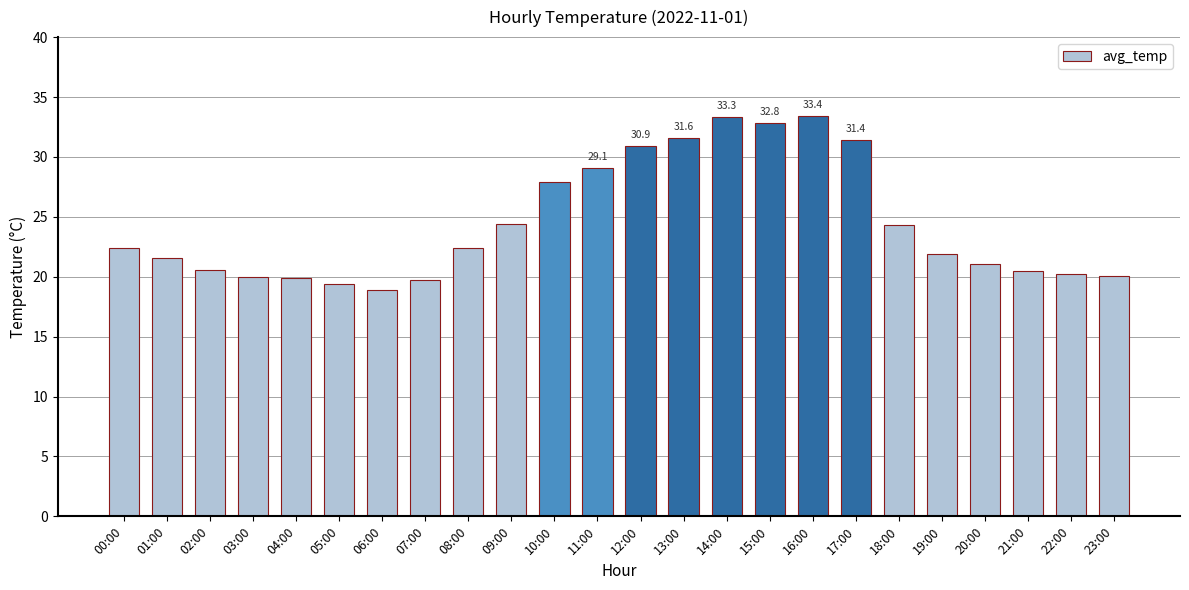

What is the smallest value displayed?

18.9